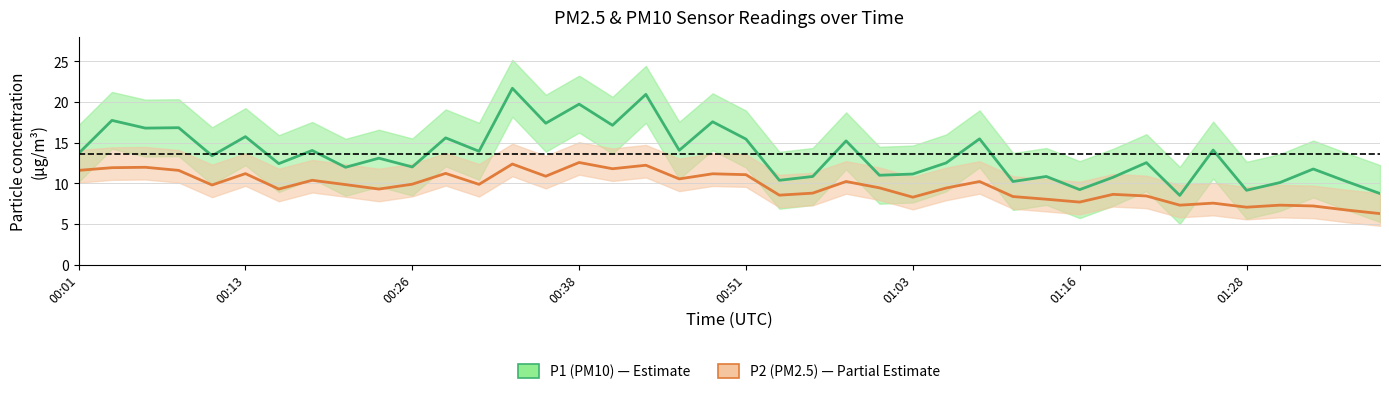

Reading right to left, what are all the values shown in this chart?

P1 (PM10): 8.8	10.2	11.8	10.1	9.2	14.1	8.5	12.6	10.8	9.2	10.8	10.2	15.5	12.5	11.2	11.0	15.2	10.8	10.4	15.4	17.6	14.1	20.9	17.1	19.8	17.4	21.7	13.9	15.6	12.0	13.1	12.0	14.1	12.4	15.8	13.4	16.9	16.8	17.8	13.7
P2 (PM2.5): 6.3	6.7	7.2	7.3	7.1	7.6	7.3	8.4	8.7	7.7	8.1	8.4	10.2	9.4	8.3	9.4	10.2	8.8	8.6	11.1	11.2	10.6	12.2	11.8	12.6	10.9	12.4	9.9	11.2	9.9	9.3	9.8	10.4	9.3	11.2	9.8	11.6	12.0	11.9	11.6